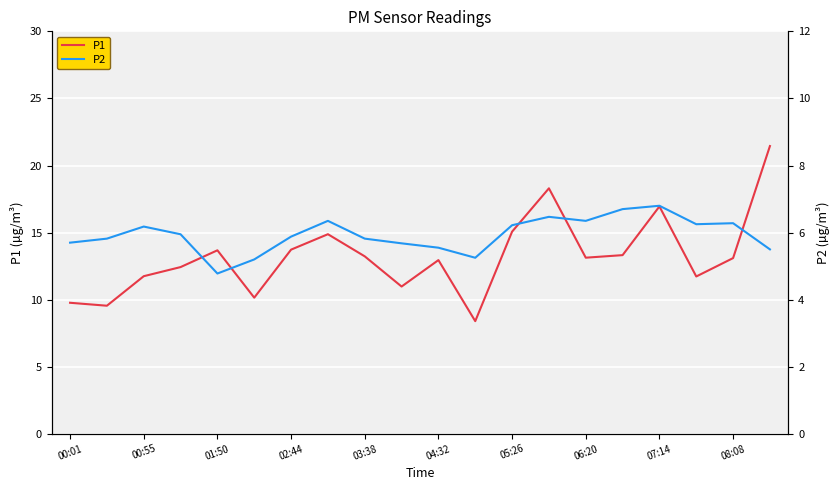

The P1 series shows 18.2 at 04:32. True or false?

False